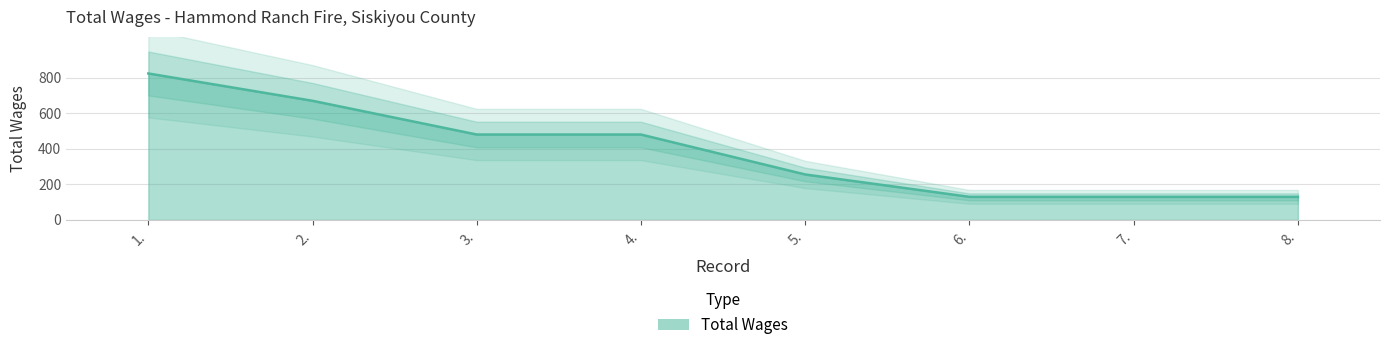

Reading right to left, extract all data points from this chart.

8.=130	7.=130	6.=130	5.=256	4.=481	3.=481	2.=671	1.=825